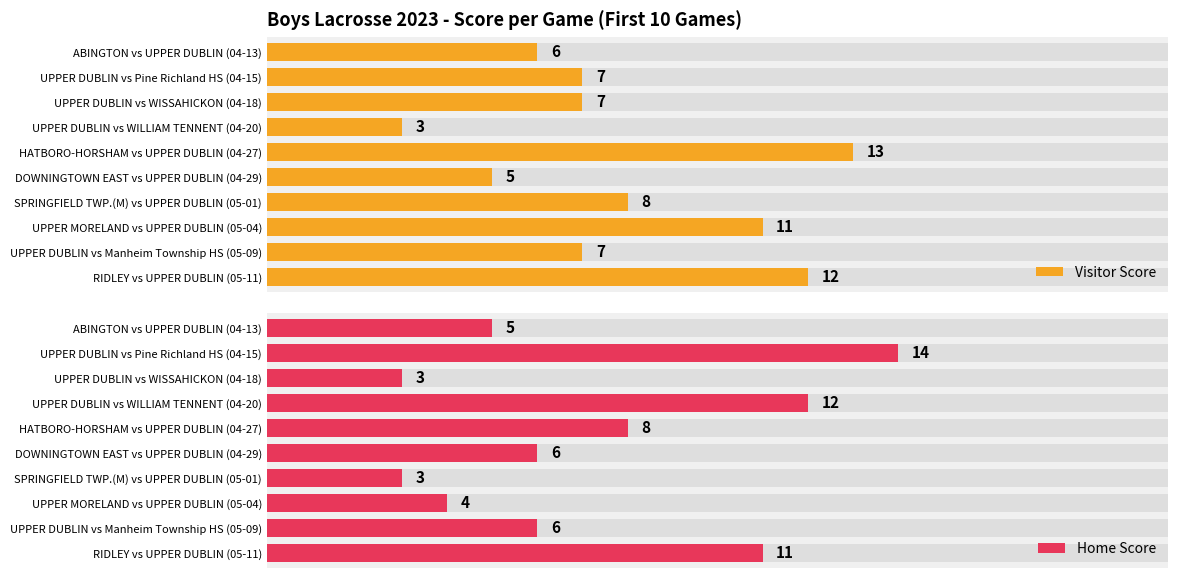

Which series has the largest total across all categories?

Visitor Score